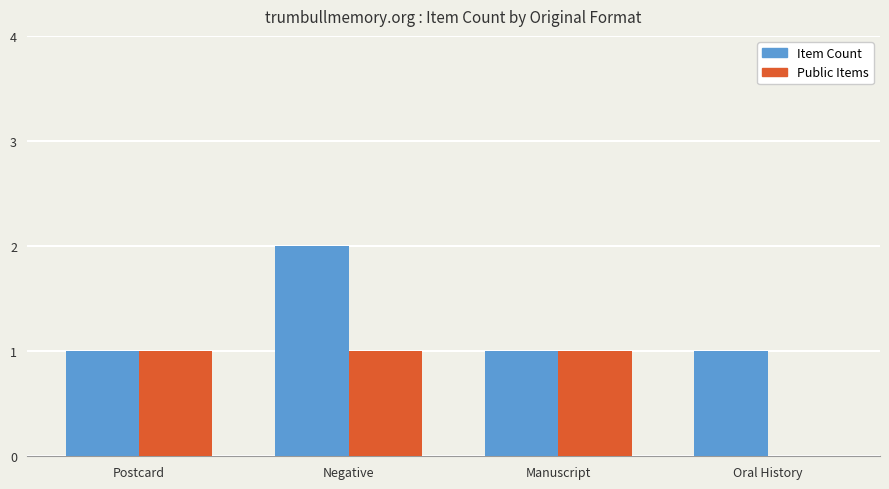

How many distinct data groups are displayed?

2